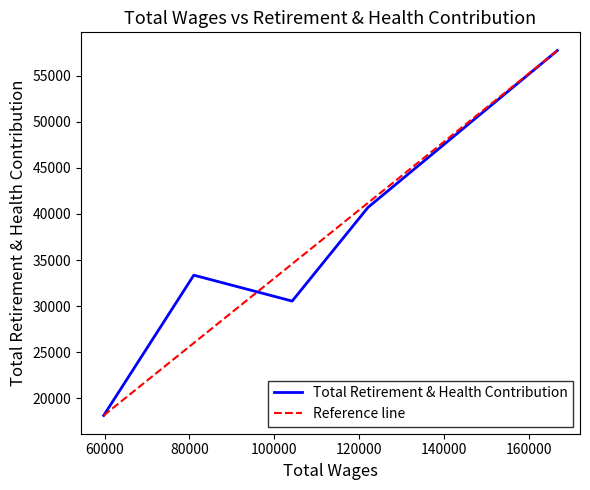

At which category does the chart reach its minimum across all series?

59806.0